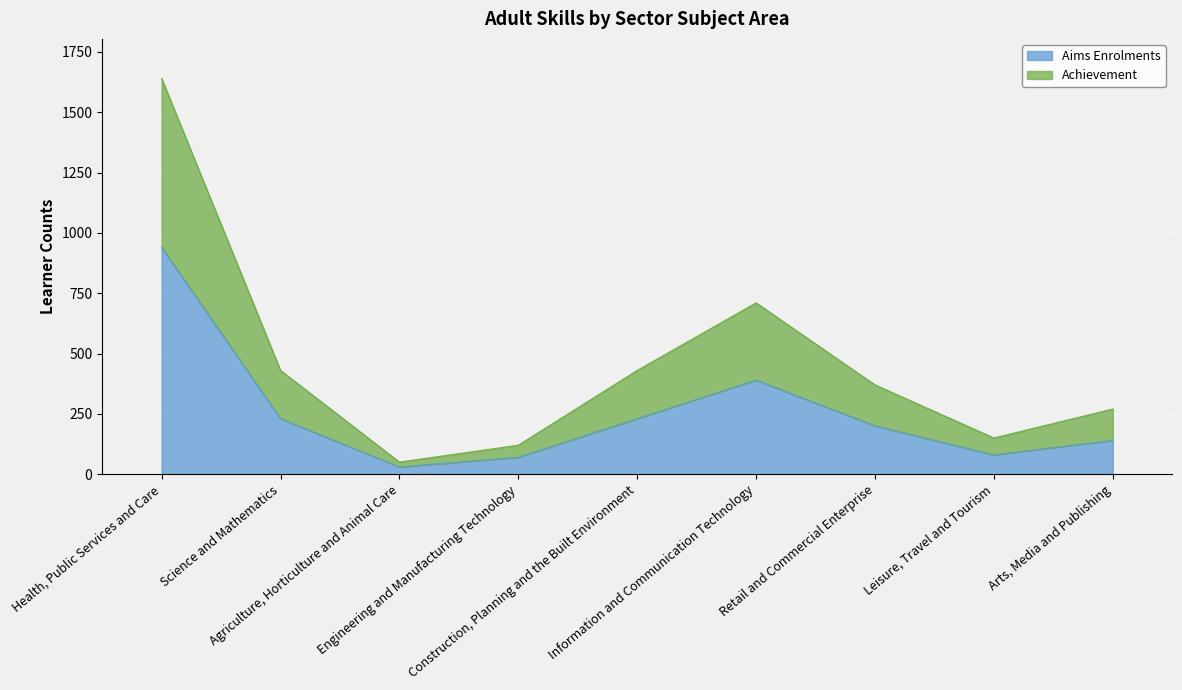

Count the number of categories in the chart.

9